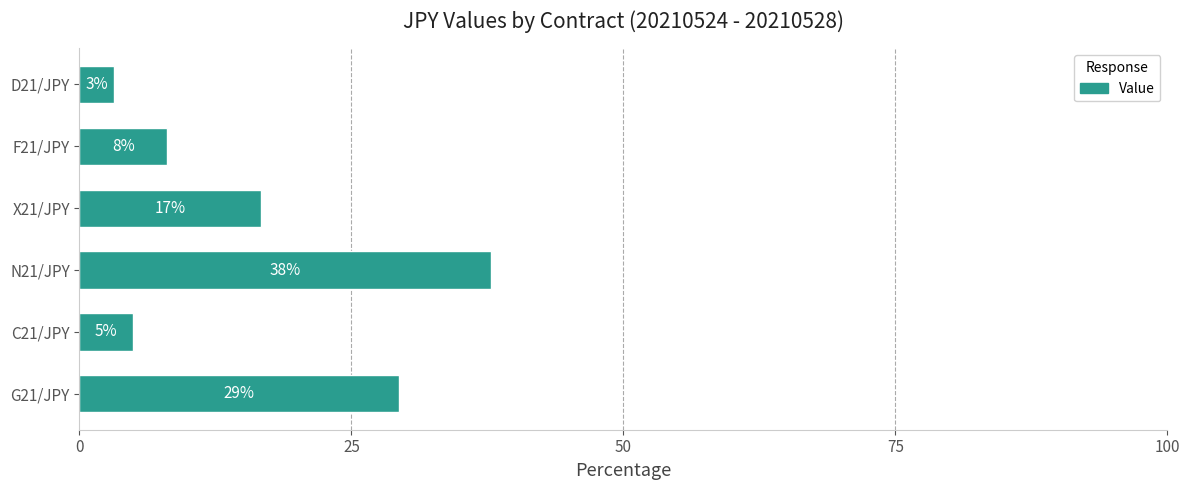

How many bars are there in total?

6